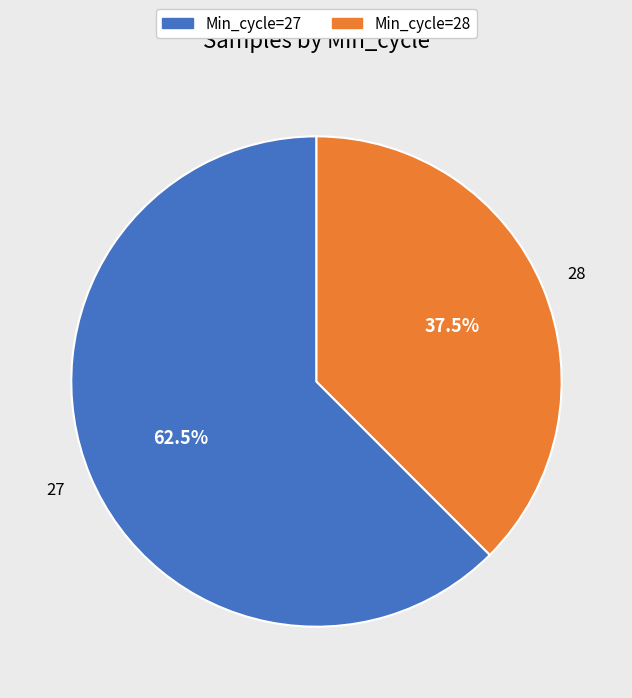

Is there a majority slice in this chart?

Yes